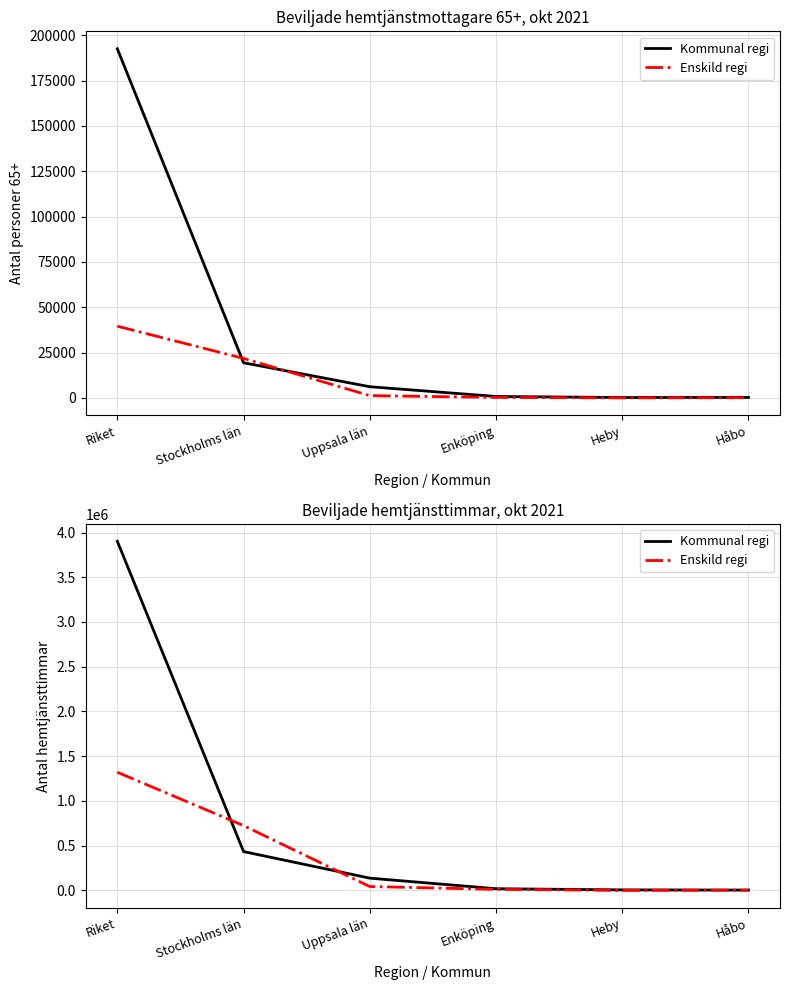

Is it true that Enskild regi equals 11598.0 at Enköping?

True